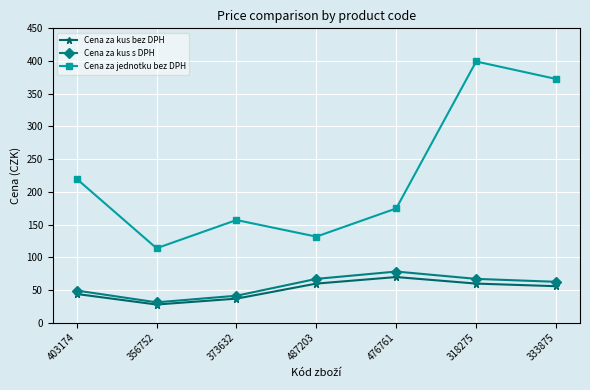

Which category has the lowest value across all series?

356752